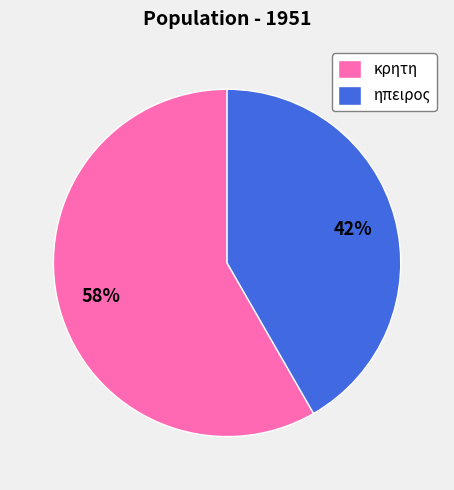

To the nearest percent, what is the combined percentage of κρητη and ηπειρος?

100%